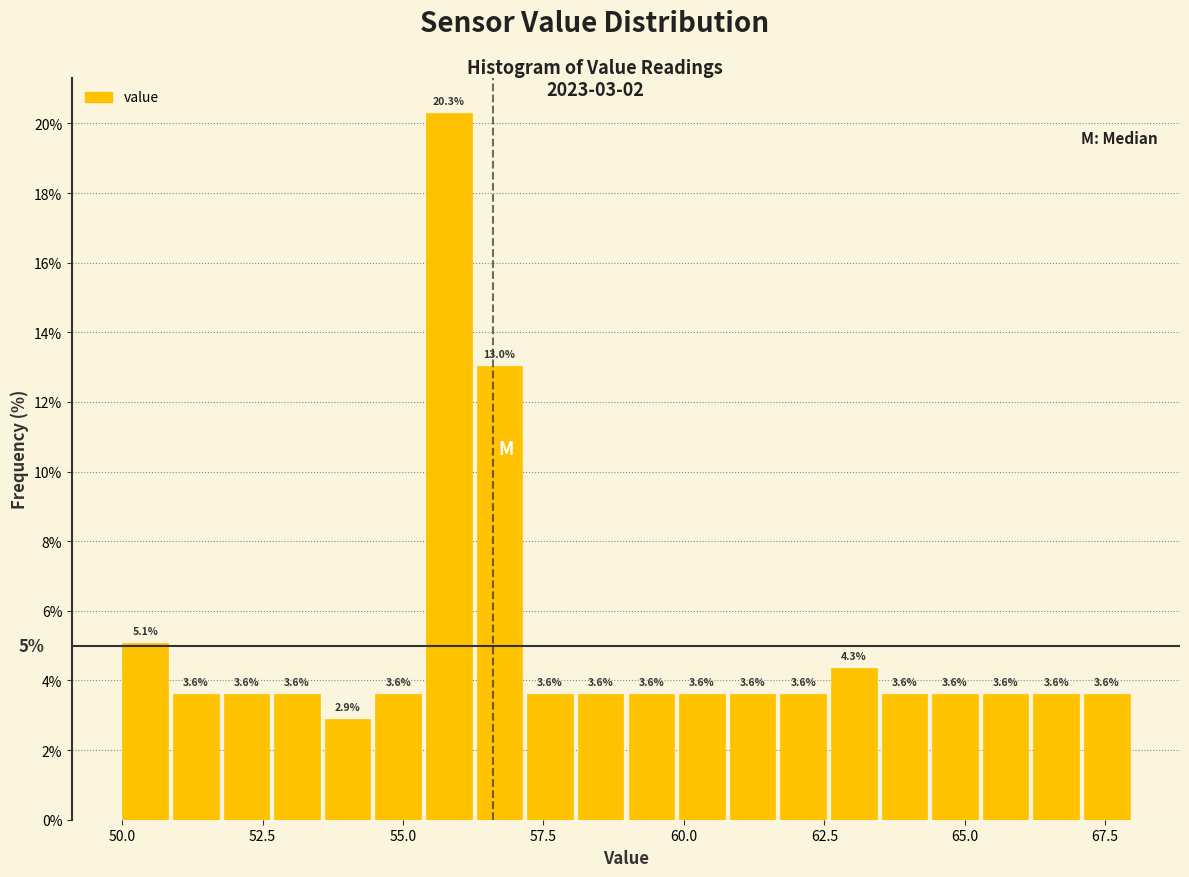

Read against the x-axis, roughly where is the centre of the tallest bar?

56.0